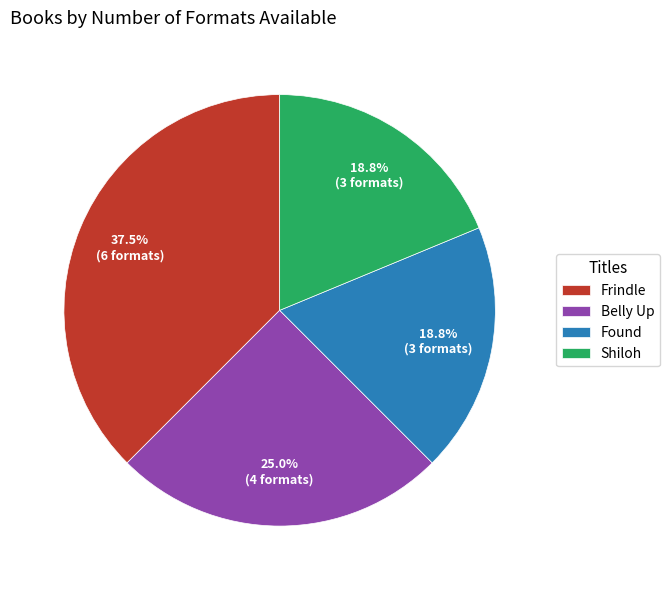

What percentage do Shiloh and Frindle together represent?

56.2%